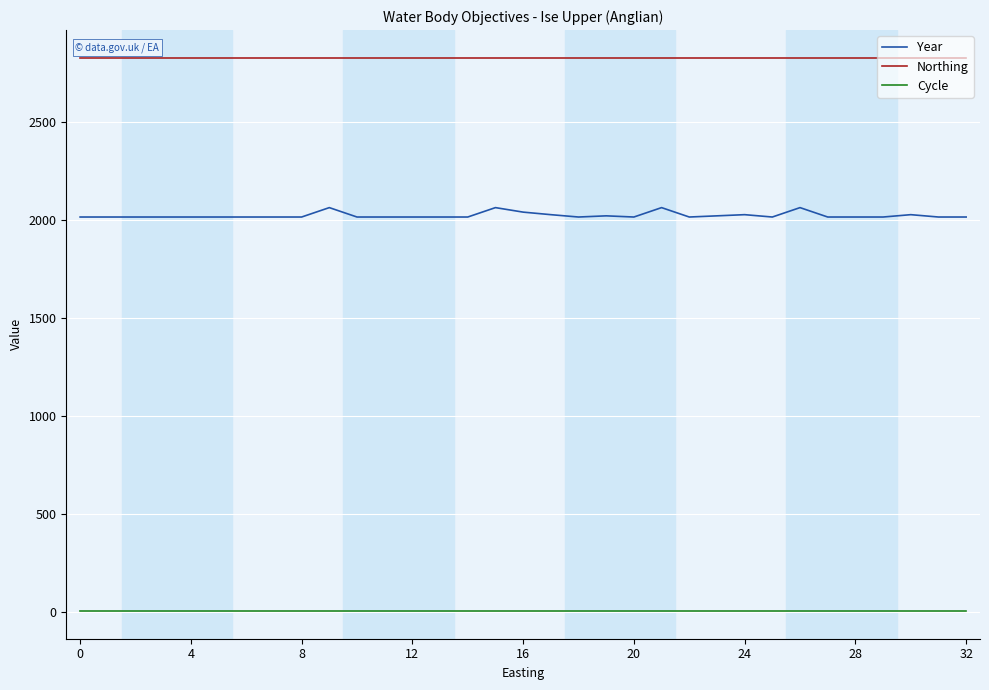

Which series has the largest total across all categories?

Northing